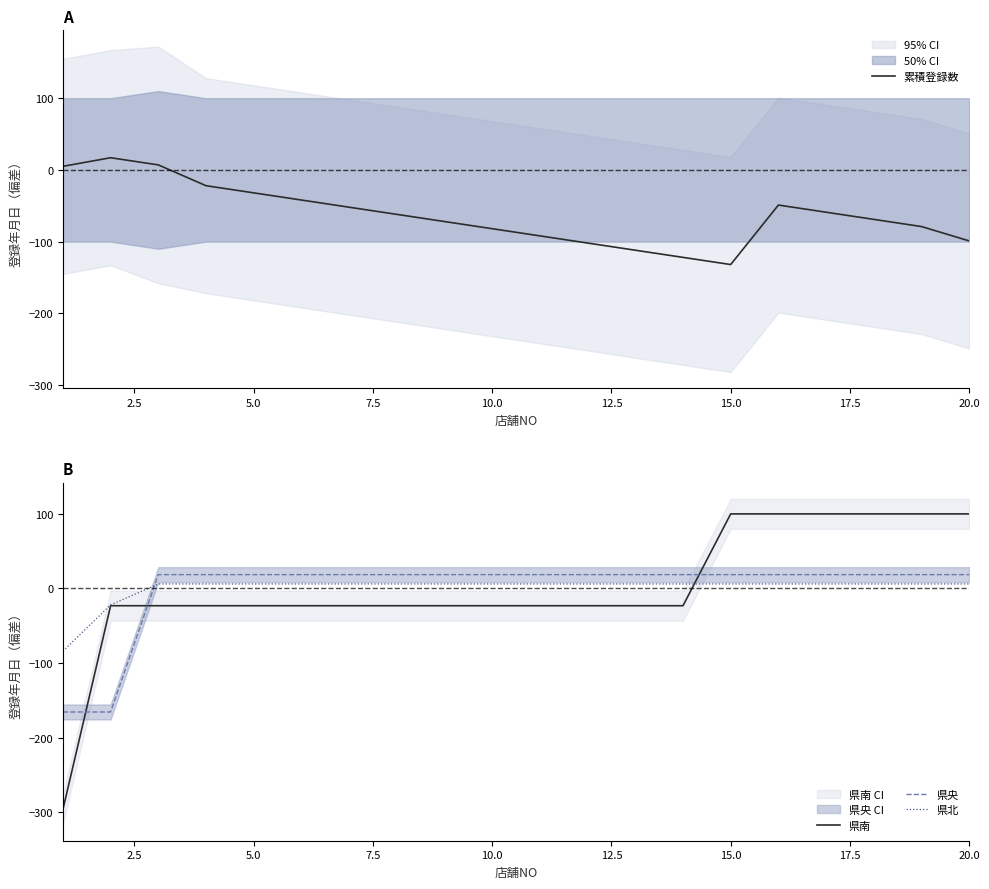

Which series ends up on top after the final intersection of 県央 and 県南?

県南